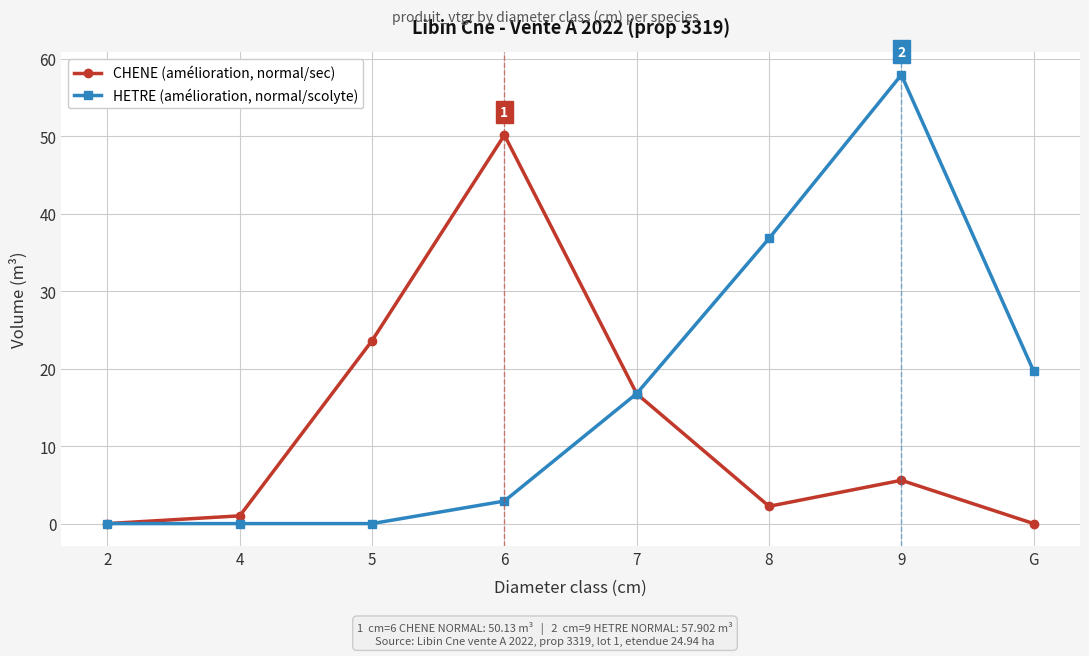

The CHENE (amélioration, normal/sec) series shows 0.0 at 2. True or false?

True